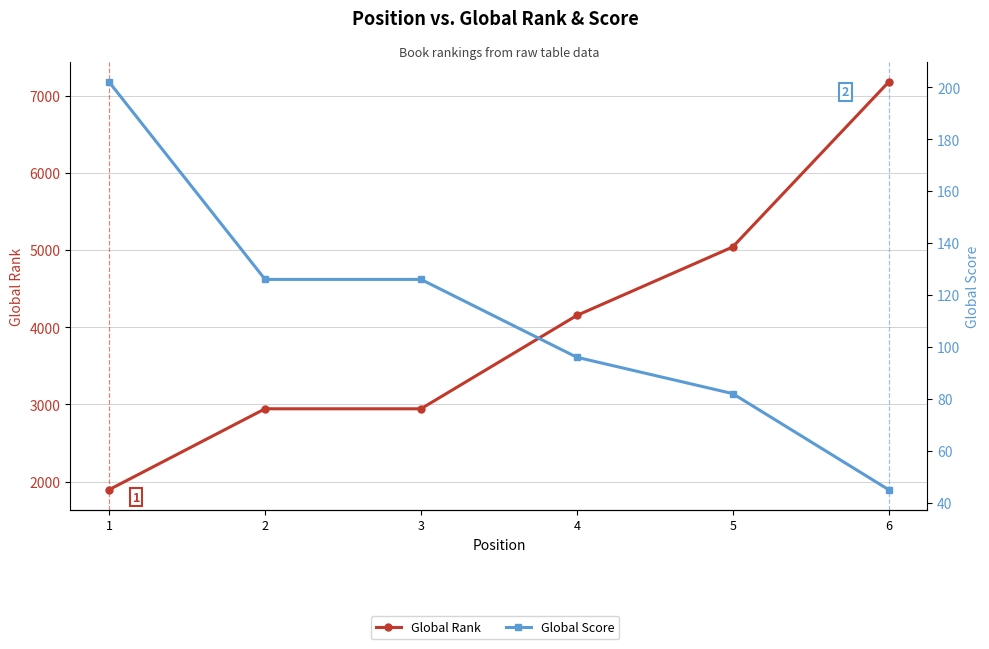

List the series in order of their peak value, highest first.

Global Rank, Global Score